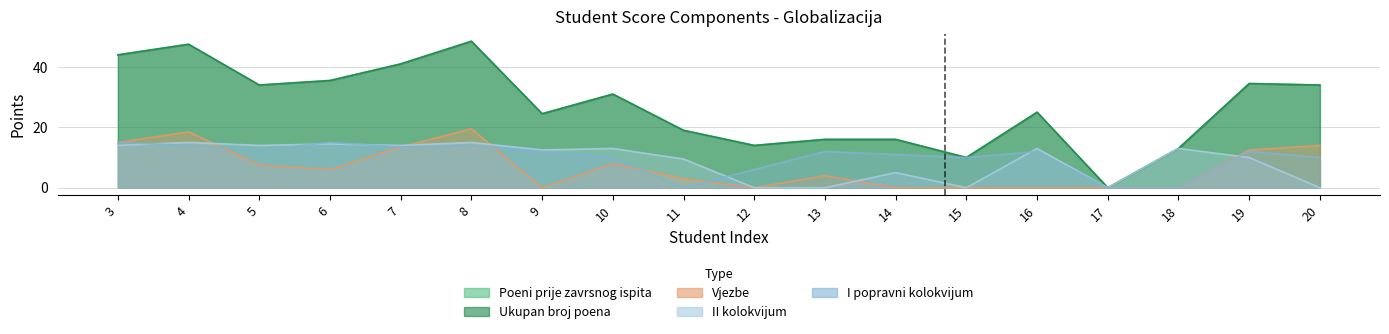

Which series ends up on top after the final intersection of Vjezbe and II kolokvijum?

Vjezbe